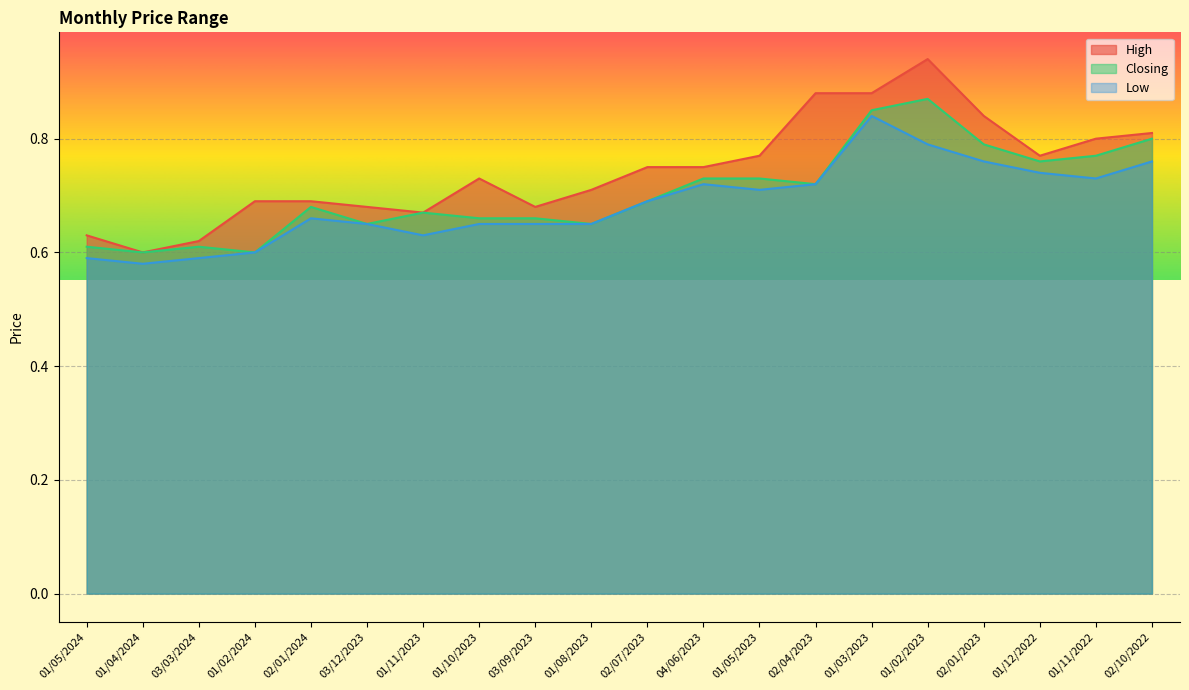

What is the minimum value shown in the chart?

0.6